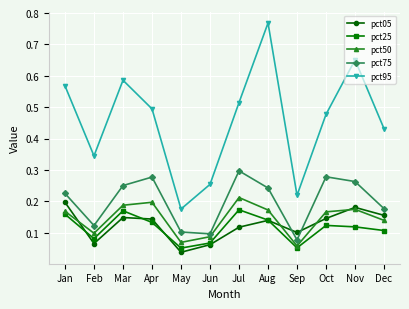

Which series has the largest range (max minus min)?

pct95